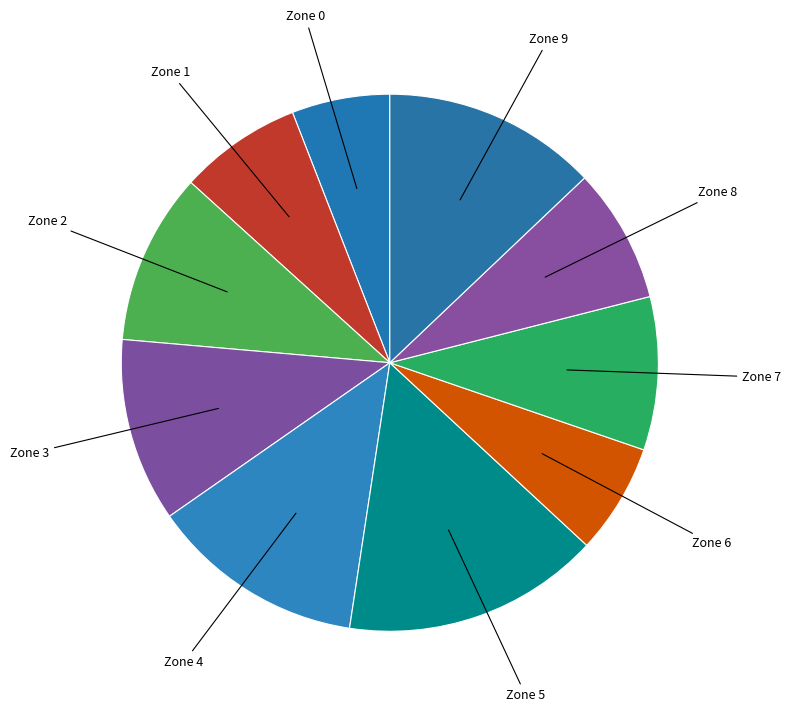

Do Zone 6 and Zone 9 together represent more than half of the pie?

No